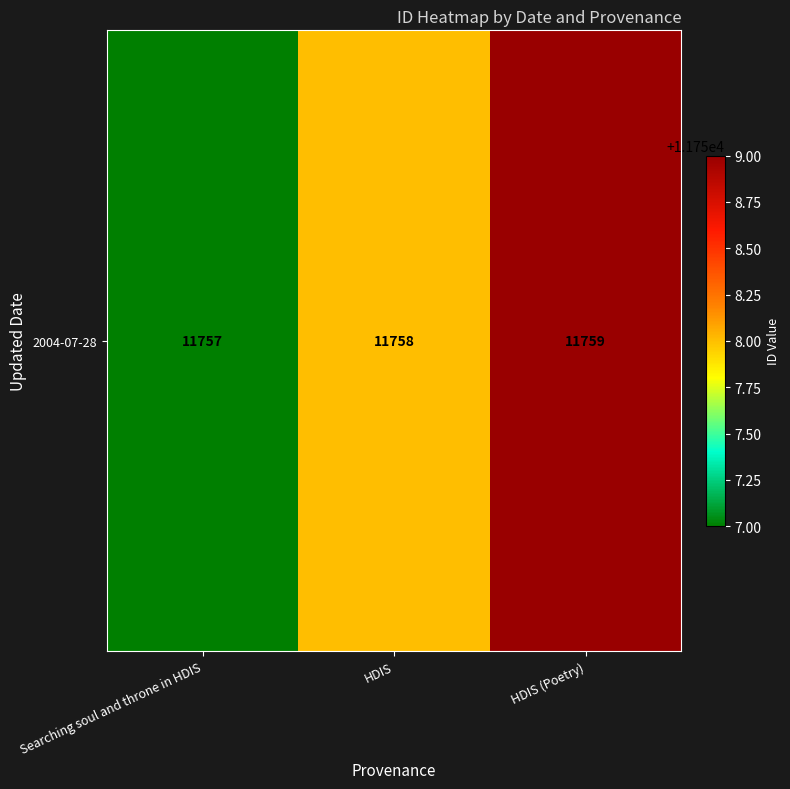

What is the maximum value shown in the chart?

11759